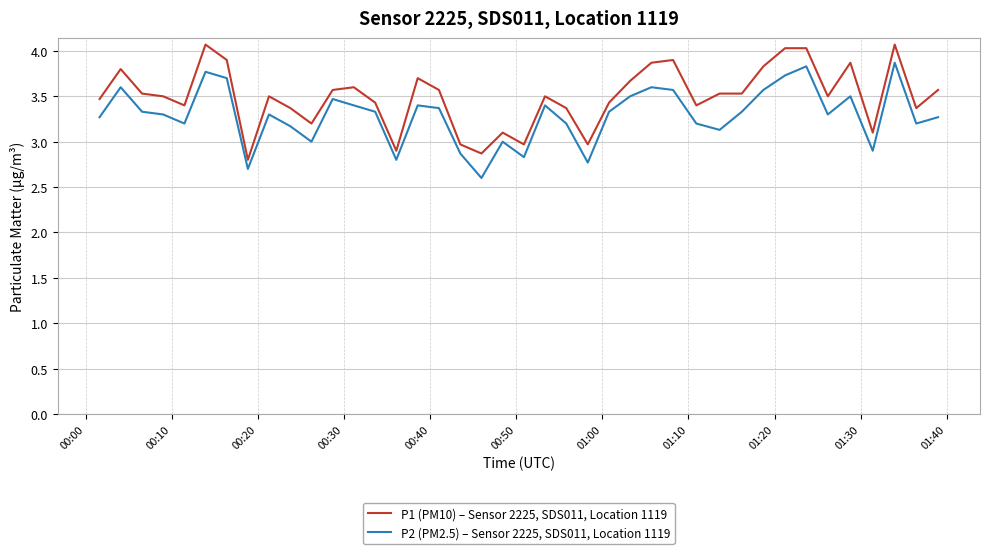

Which series has the largest total across all categories?

P1 (PM10) – Sensor 2225, SDS011, Location 1119